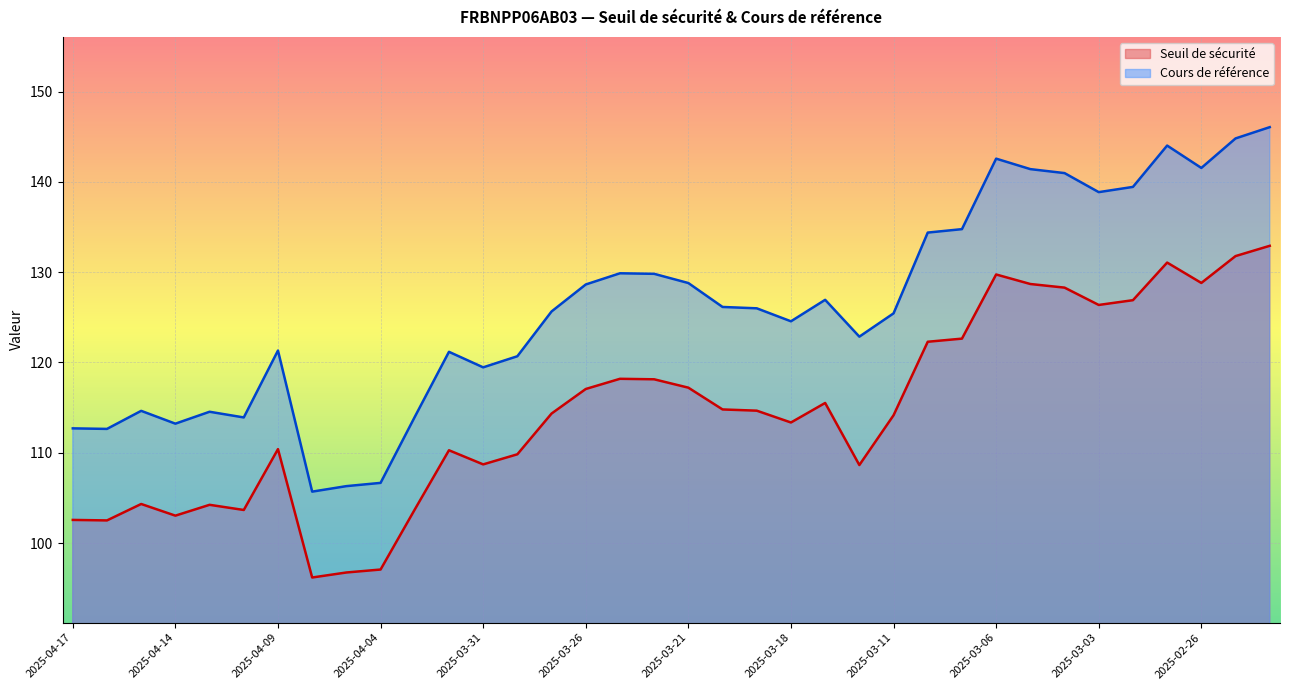

How many values in the Seuil de sécurité series are below 114?

16